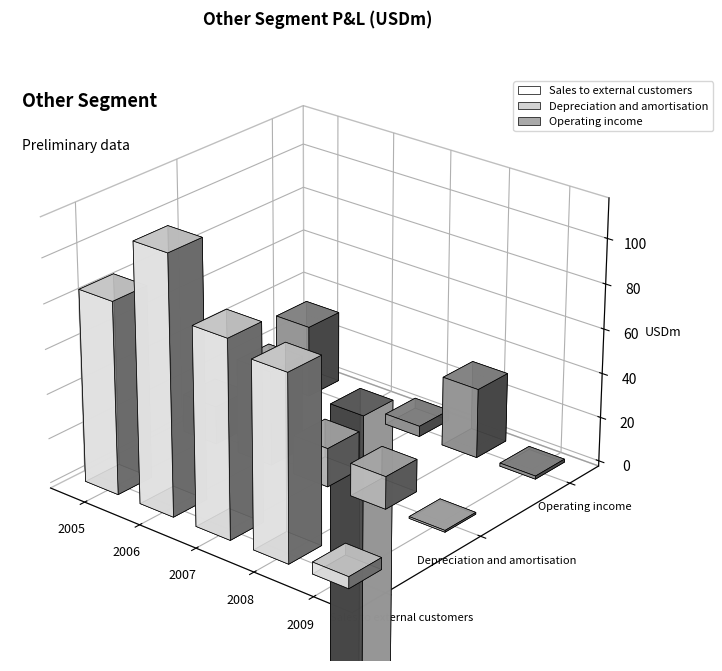

At which category is the sum across all series the highest?

2005